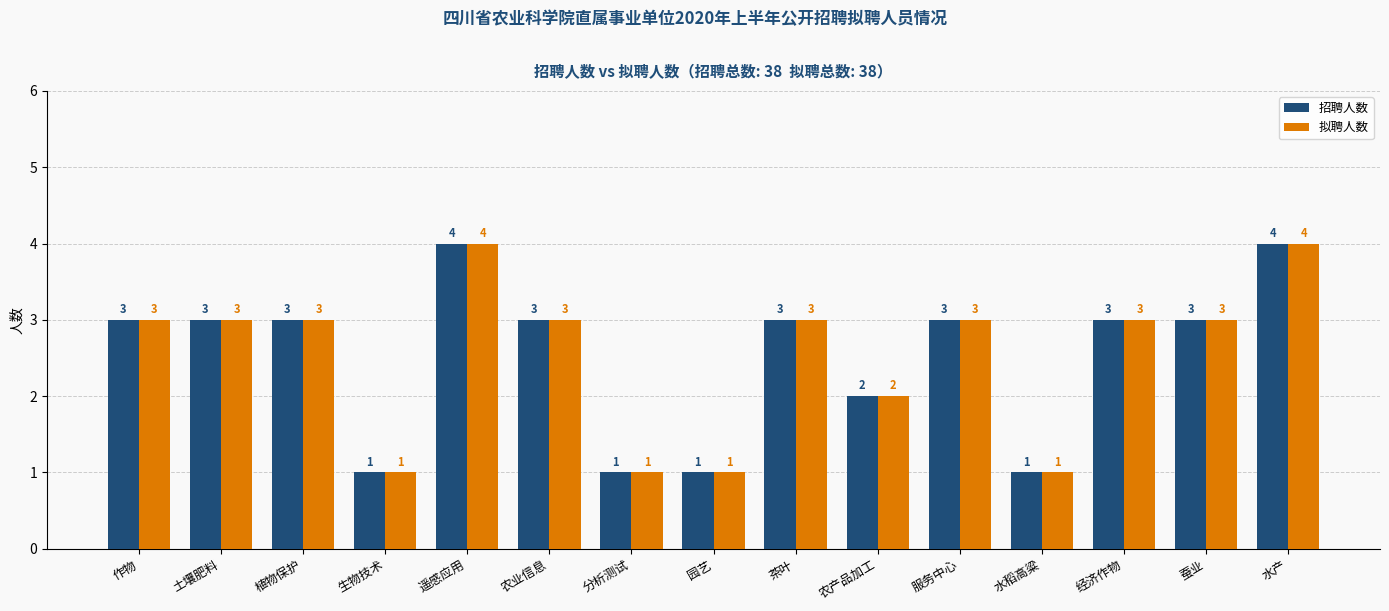

What is the difference between the 招聘人数 values at 生物技术 and 茶叶?

2